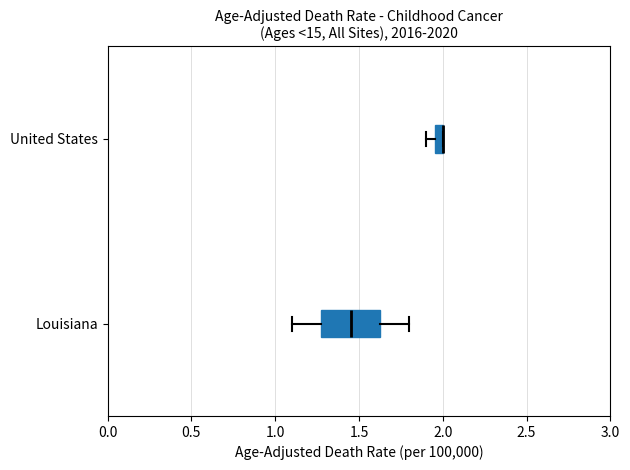

Which box is the widest, from its left edge to its right edge?

Louisiana